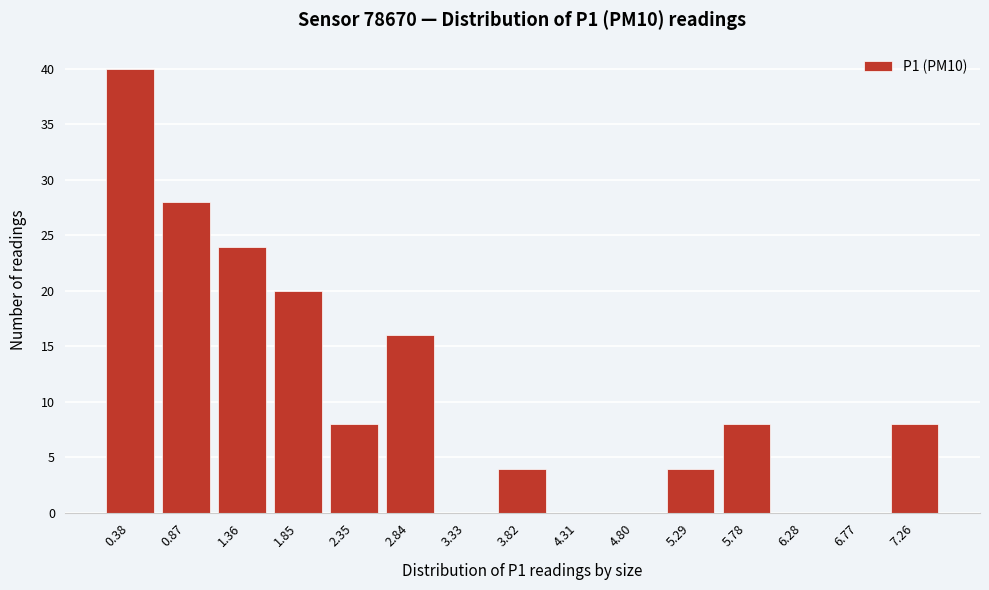

Reading left to right, what are all the values shown in this chart?

0.38=40	0.87=28	1.36=24	1.85=20	2.35=8	2.84=16	3.33=0	3.82=4	4.31=0	4.80=0	5.29=4	5.78=8	6.28=0	6.77=0	7.26=8